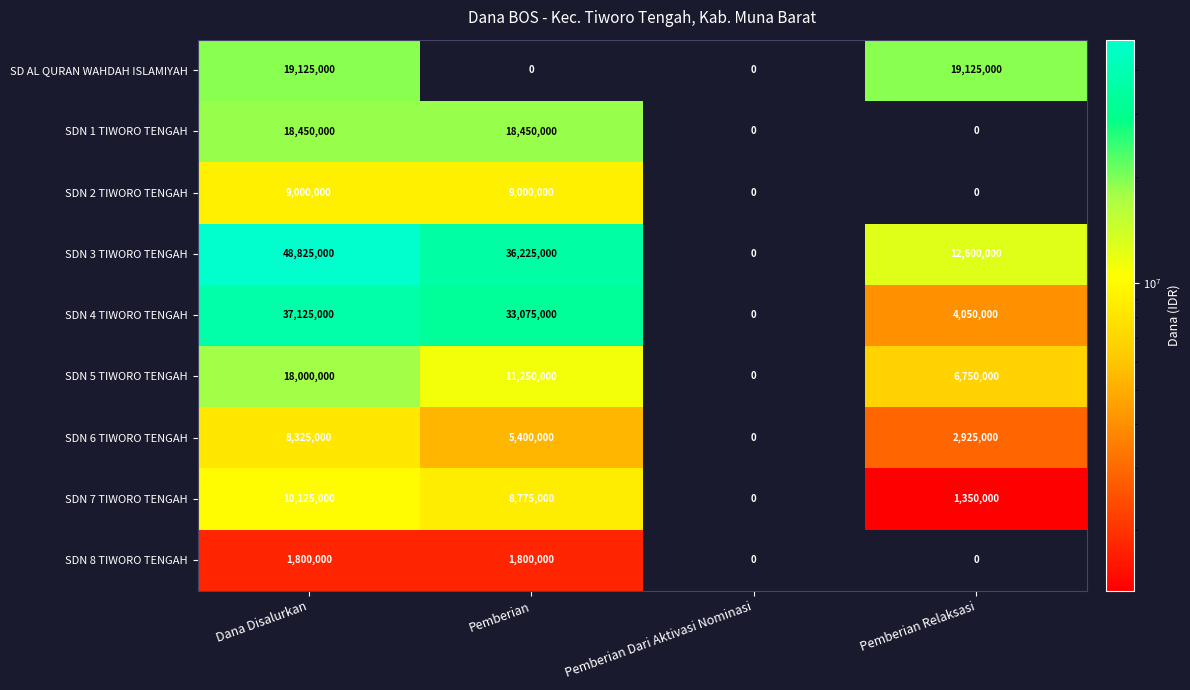

At how many categories does at least one series exceed 29648021?

2